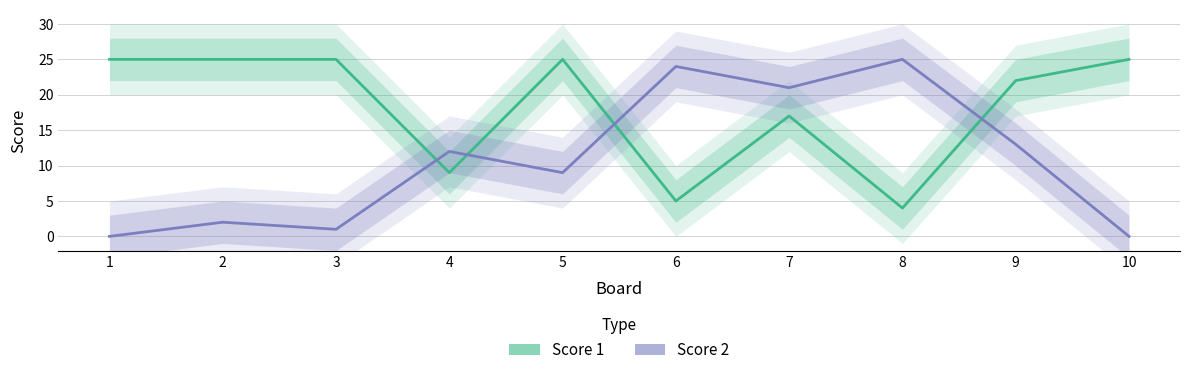

Which series changed the most between 2 and 4?

Score 1